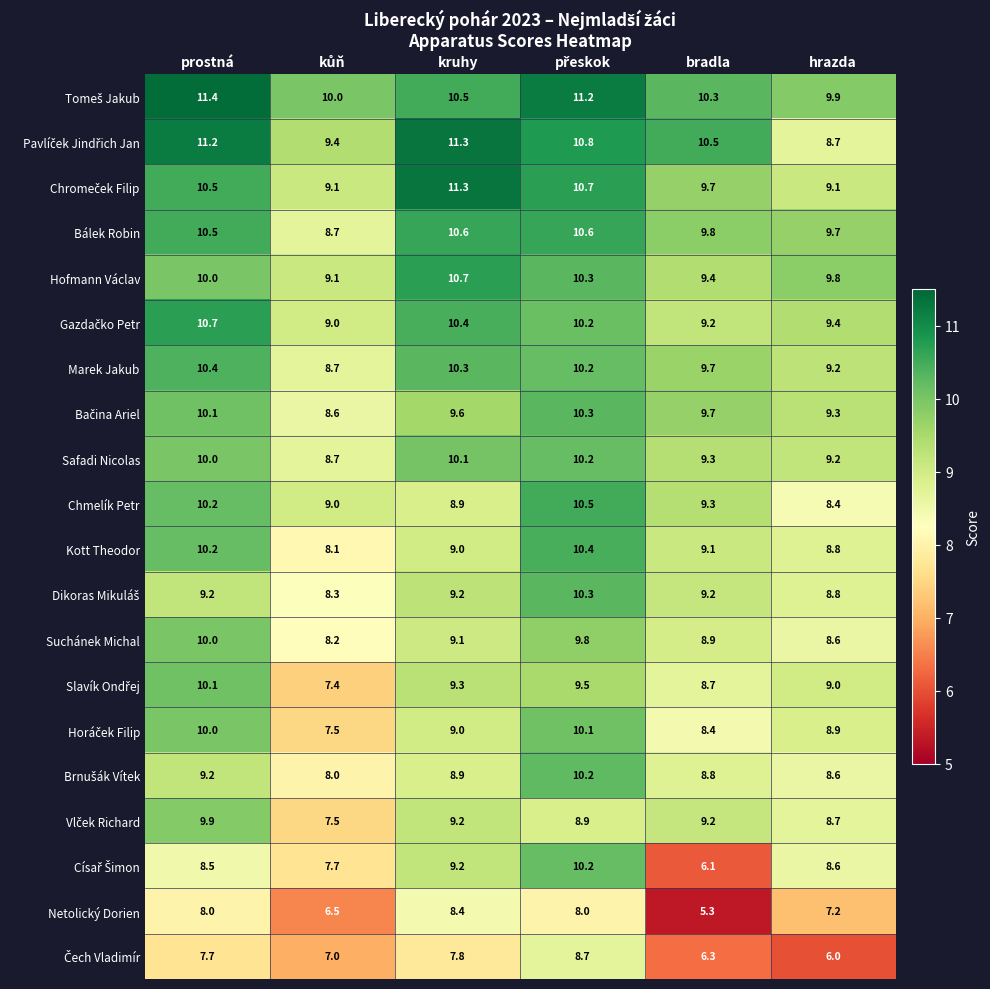

At which category does the chart reach its peak across all series?

prostná